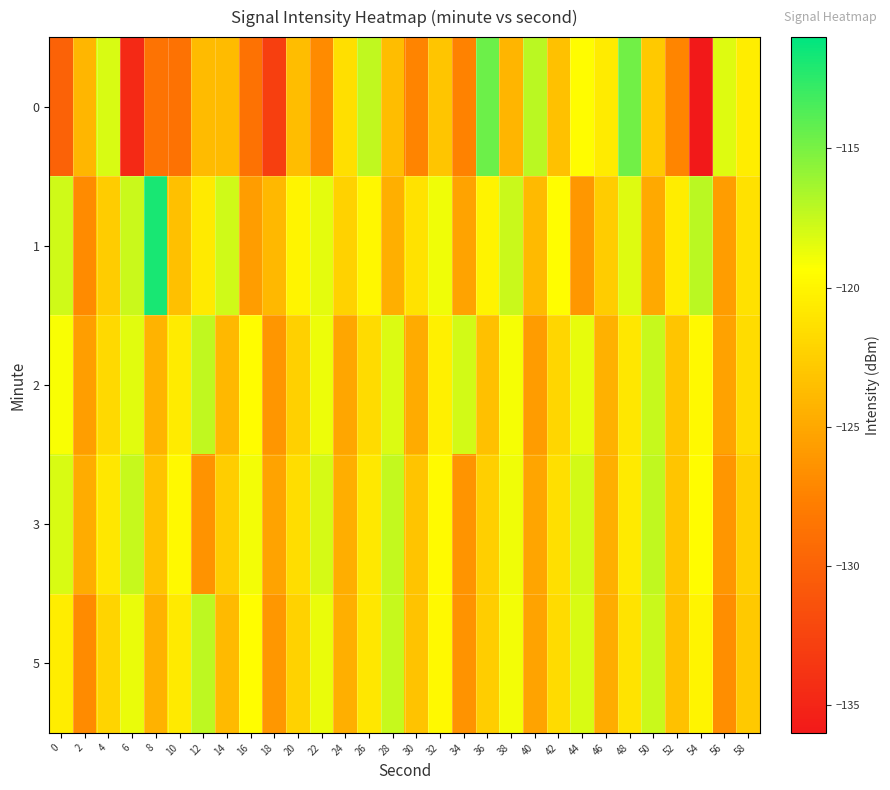

Which series has the largest total across all categories?

1